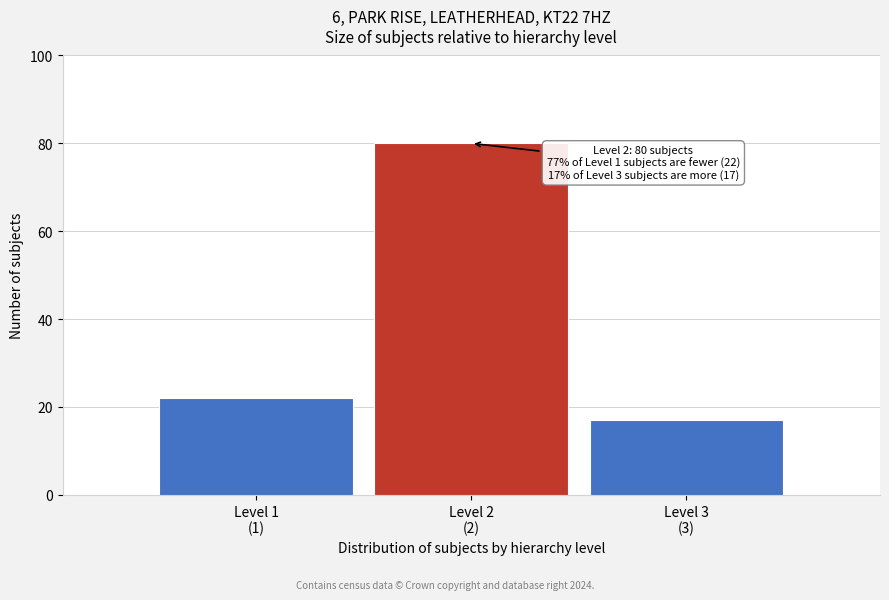

Reading left to right, what are all the values shown in this chart?

22	80	17